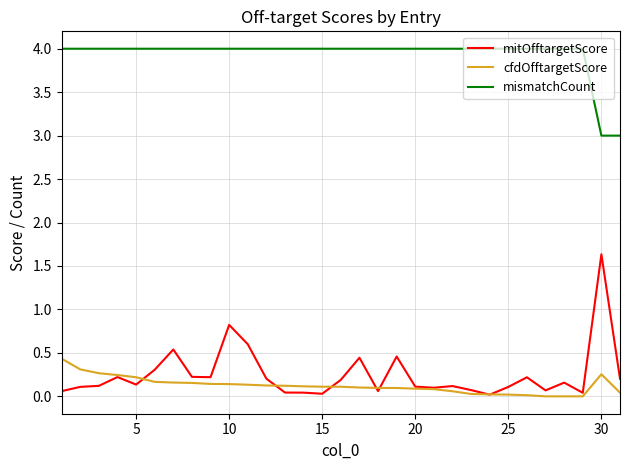

True or false: mismatchCount and cfdOfftargetScore intersect in this chart.

False